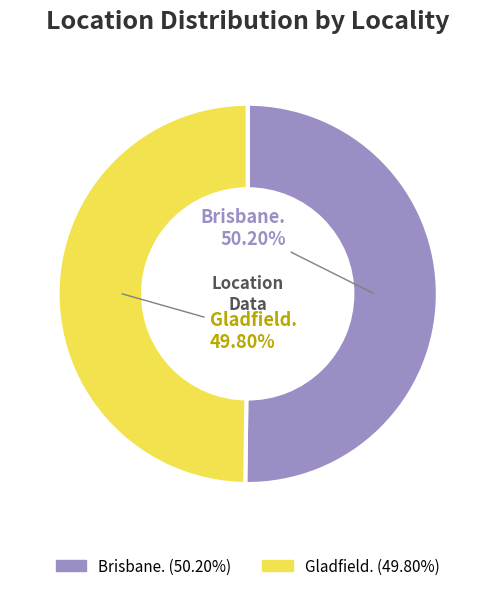

What is the ratio of the value at Brisbane. to the value at Gladfield.?

1.0